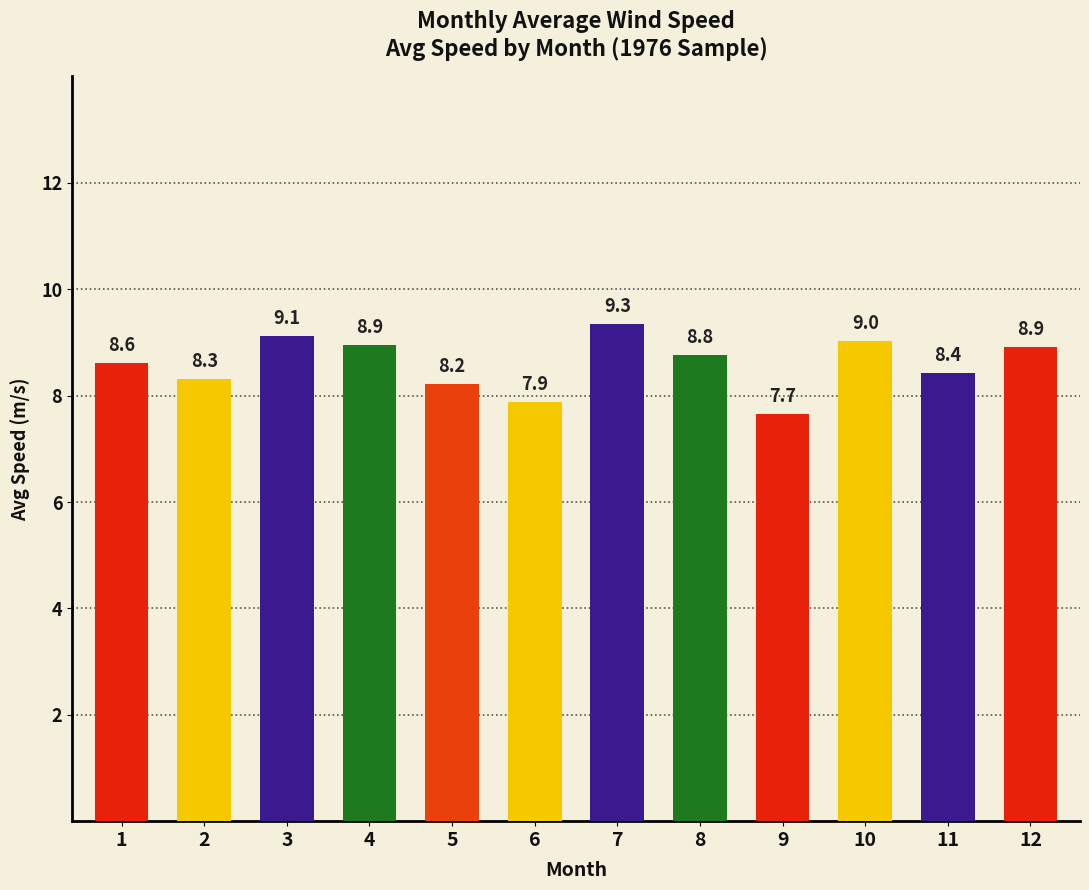

Which category has the highest value across all series?

7